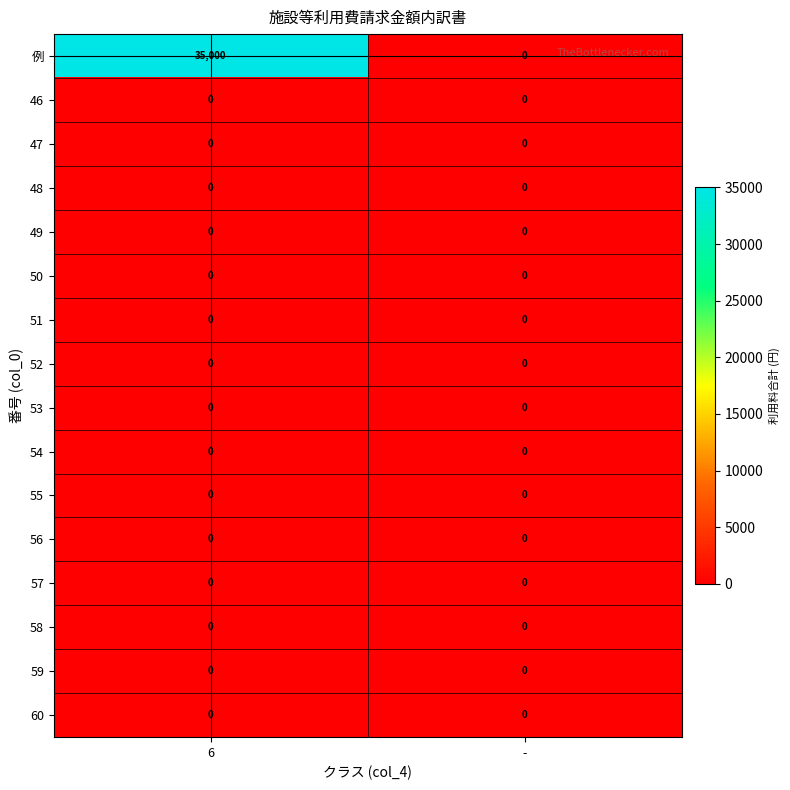

What is the total value across all series at 6?

35000